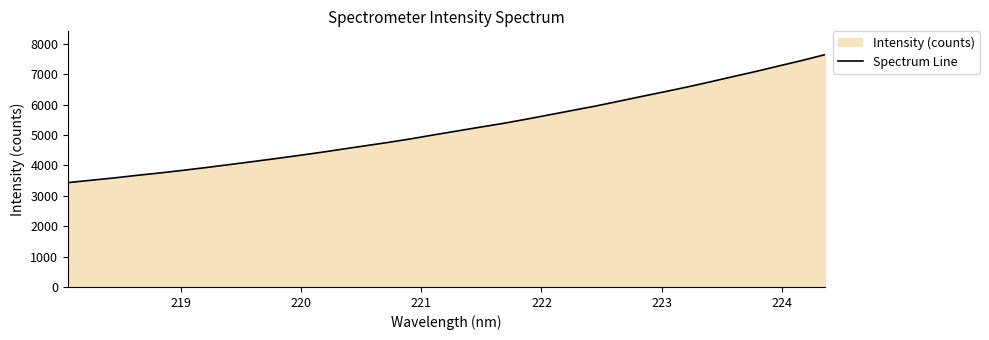

What is the minimum value shown in the chart?

3433.7